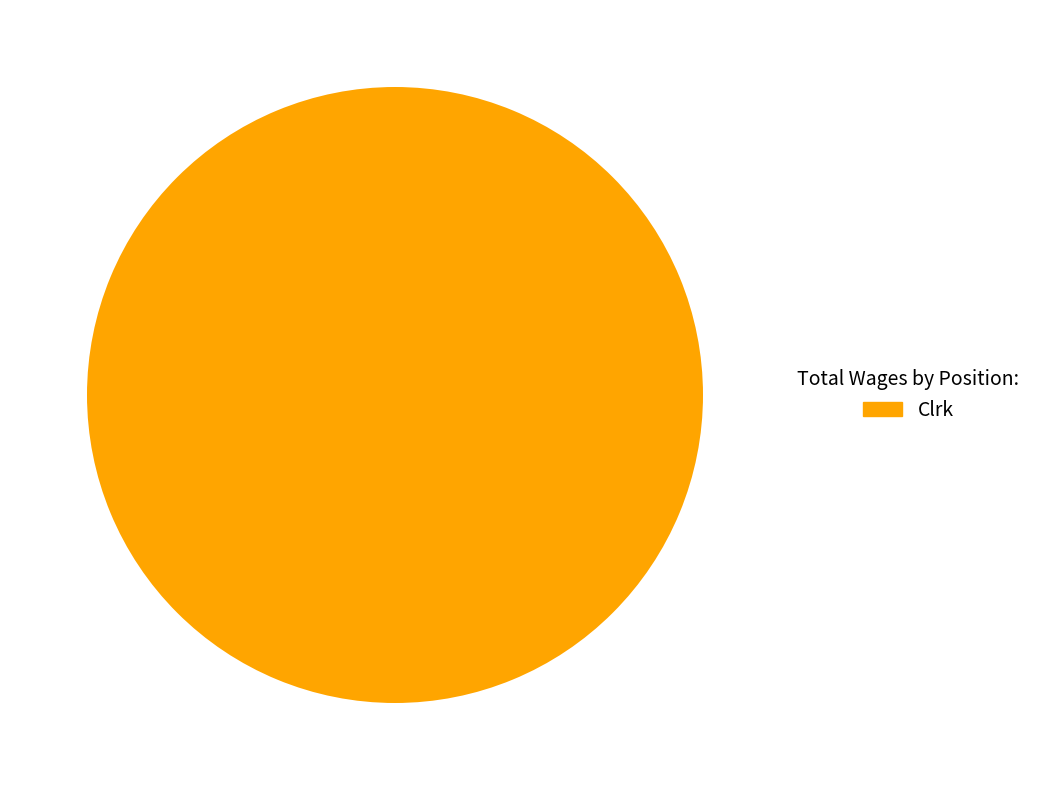

The Clrk slice represents 100% of the pie. True or false?

True